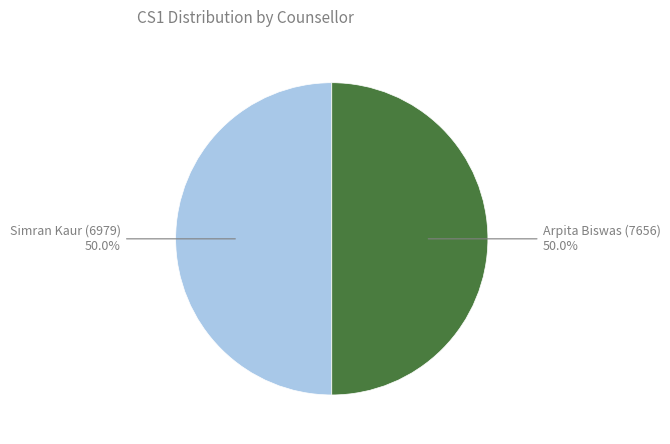

Count the number of slices in the pie.

2